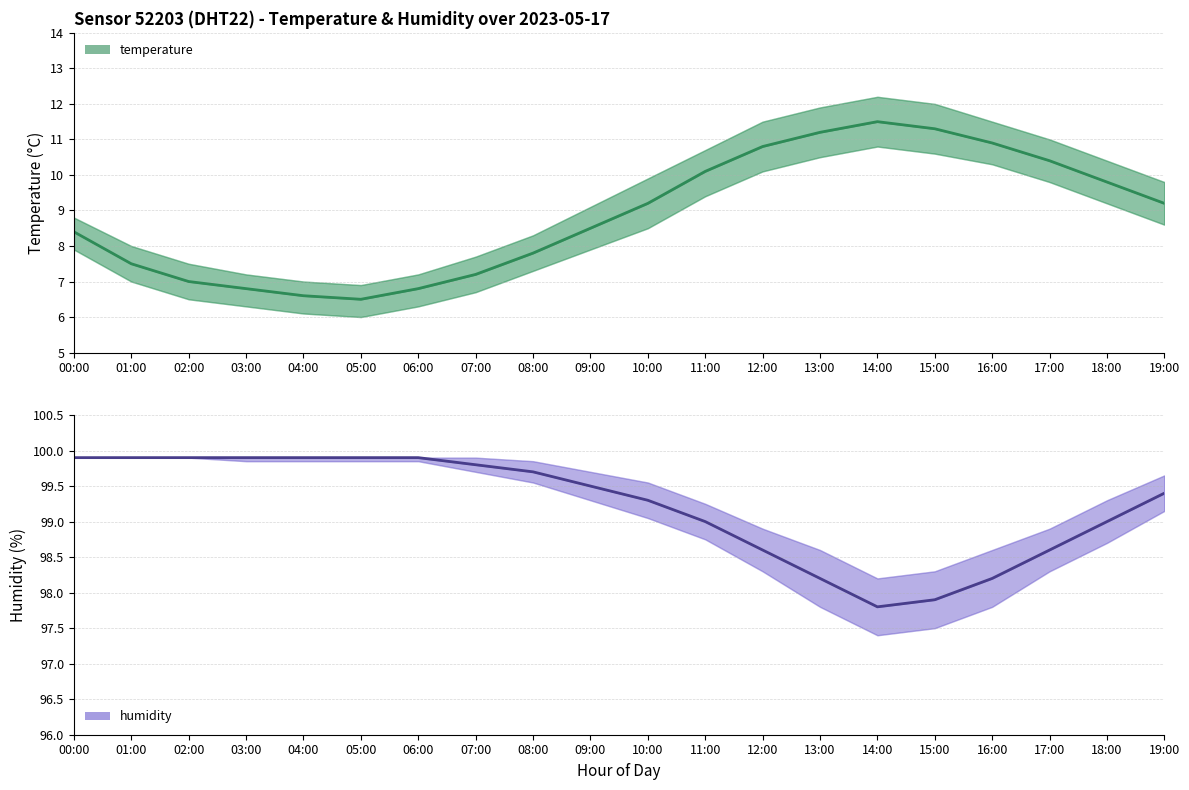

Reading right to left, transcribe all the data shown in this chart.

temperature: 19:00=9.2	18:00=9.8	17:00=10.4	16:00=10.9	15:00=11.3	14:00=11.5	13:00=11.2	12:00=10.8	11:00=10.1	10:00=9.2	09:00=8.5	08:00=7.8	07:00=7.2	06:00=6.8	05:00=6.5	04:00=6.6	03:00=6.8	02:00=7.0	01:00=7.5	00:00=8.4
humidity: 19:00=99.4	18:00=99.0	17:00=98.6	16:00=98.2	15:00=97.9	14:00=97.8	13:00=98.2	12:00=98.6	11:00=99.0	10:00=99.3	09:00=99.5	08:00=99.7	07:00=99.8	06:00=99.9	05:00=99.9	04:00=99.9	03:00=99.9	02:00=99.9	01:00=99.9	00:00=99.9